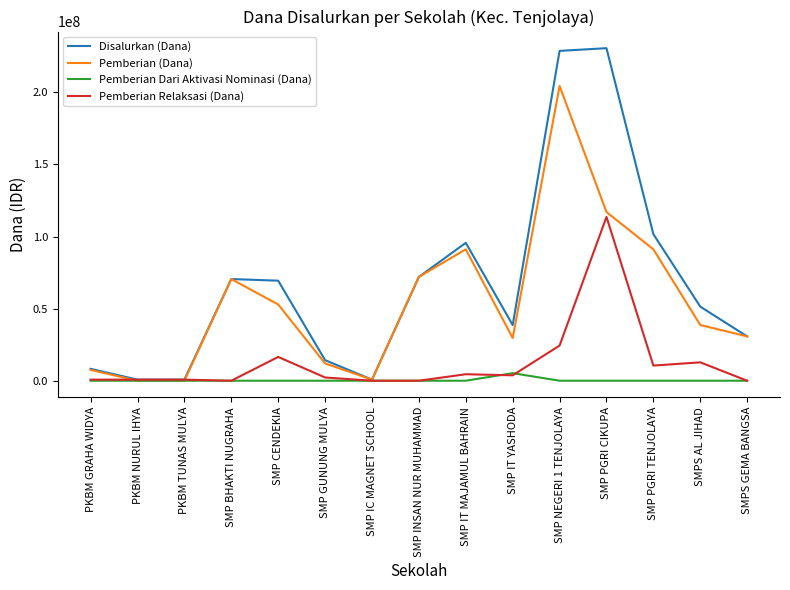

What is the total value across all series at SMPS GEMA BANGSA?

61500000